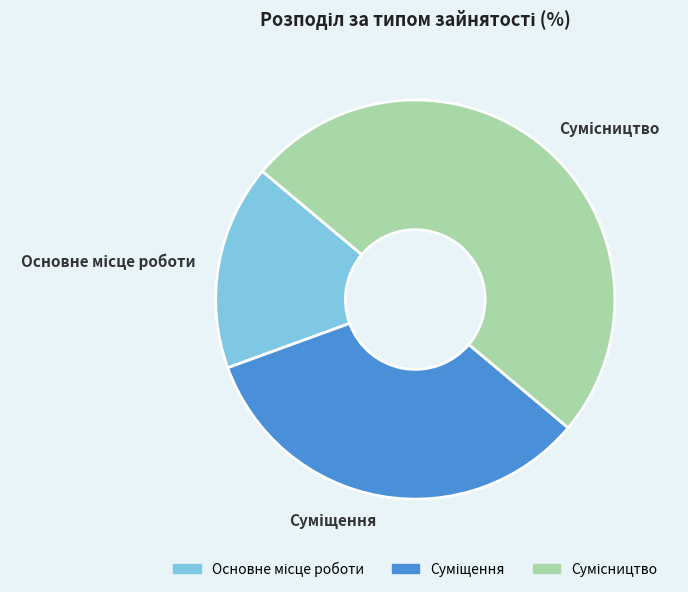

Count the number of slices in the pie.

3